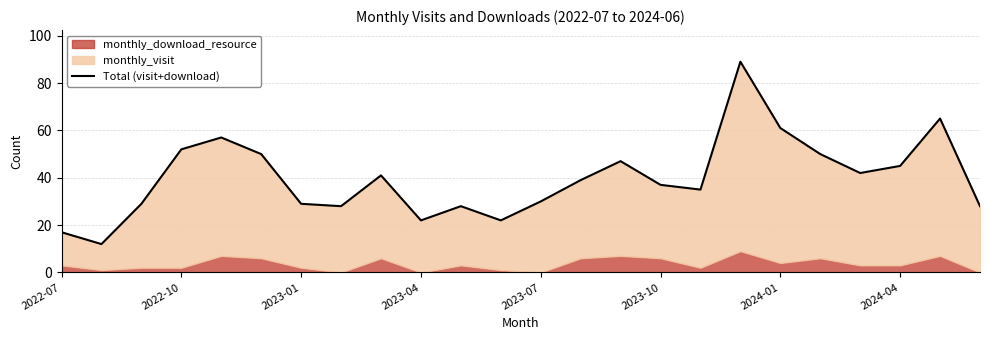

Is it true that the value at 19 is 11?

False